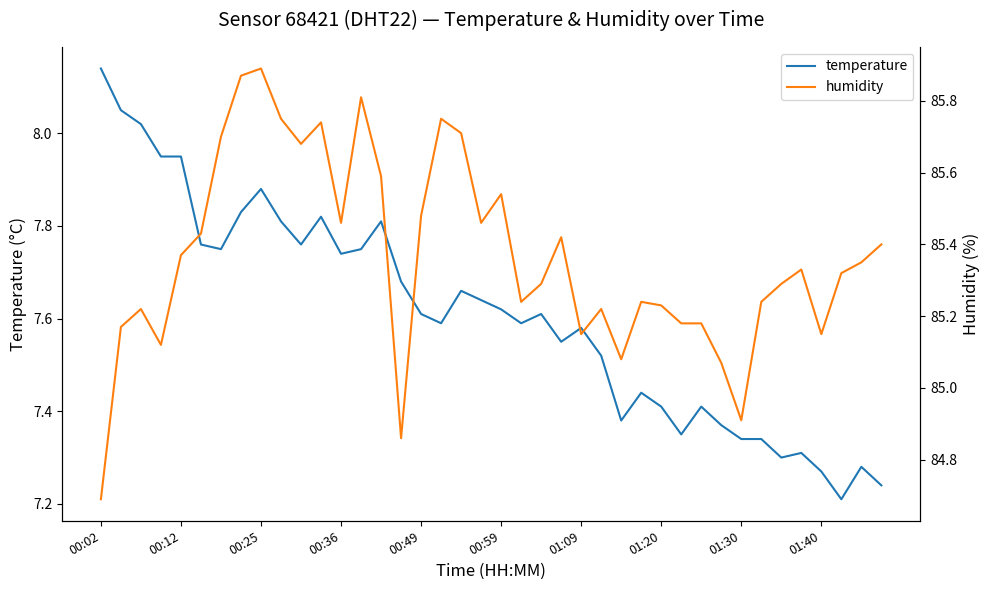

At how many categories does at least one series exceed 32?

40